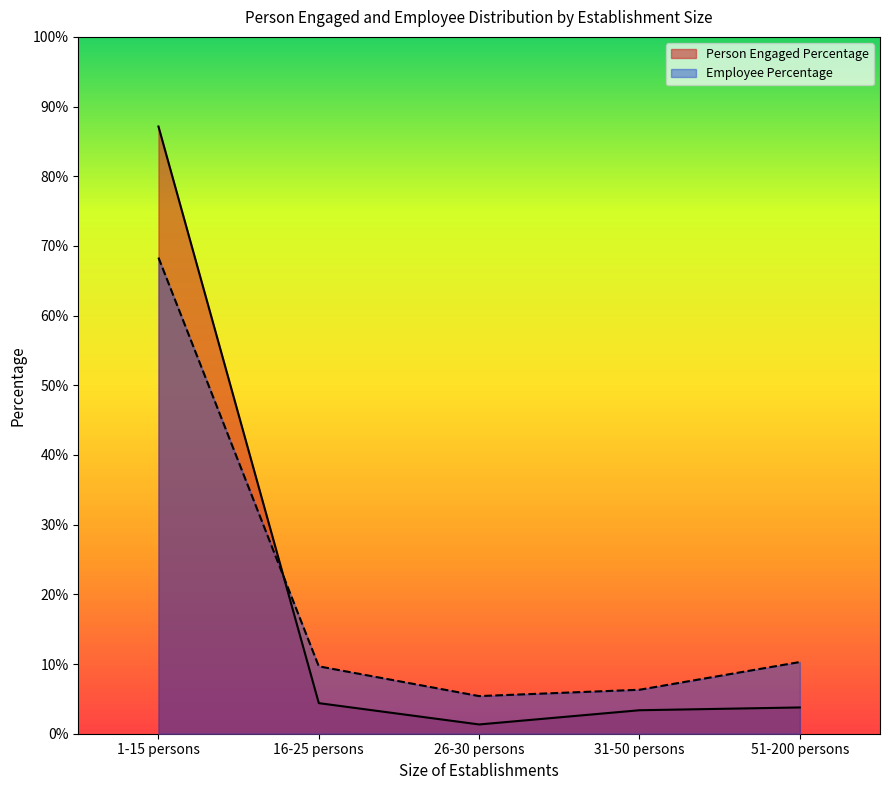

What is the average value of the Employee Percentage series?

20.0